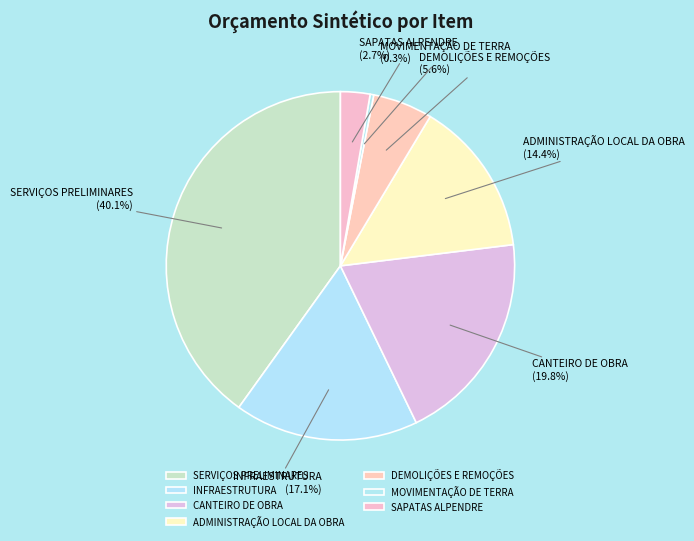

What is the smallest slice in the pie chart?

MOVIMENTAÇÃO DE TERRA